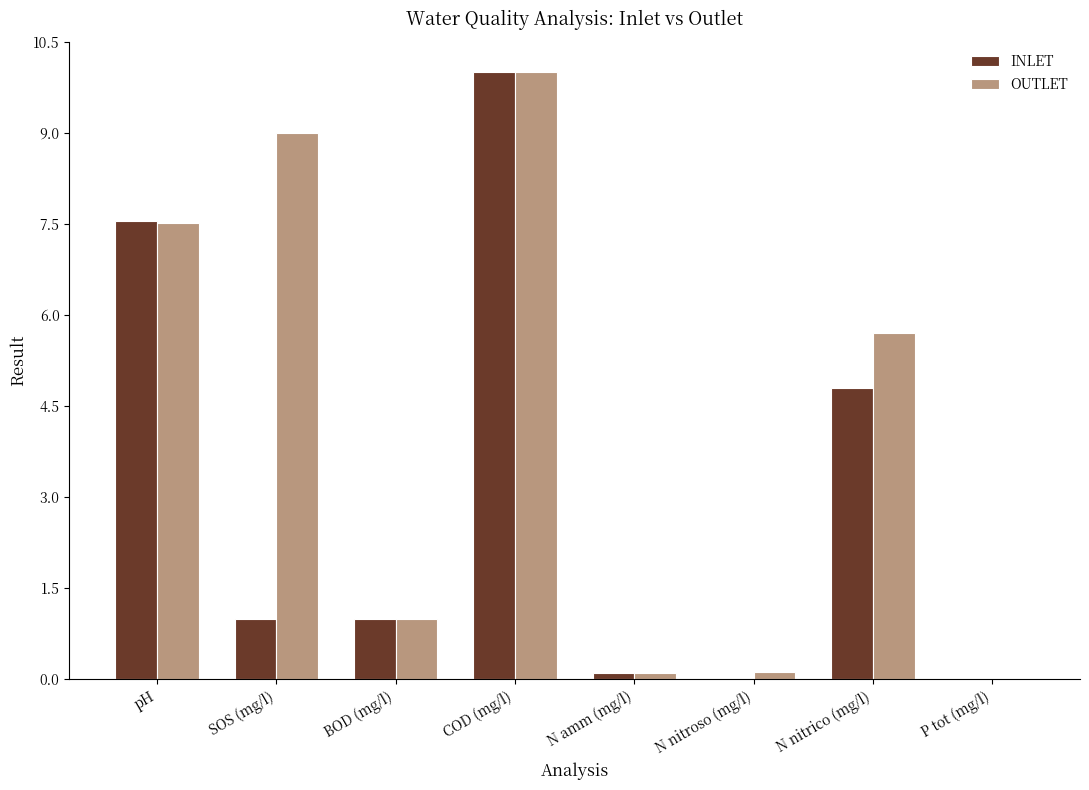

Which series has the largest total across all categories?

OUTLET